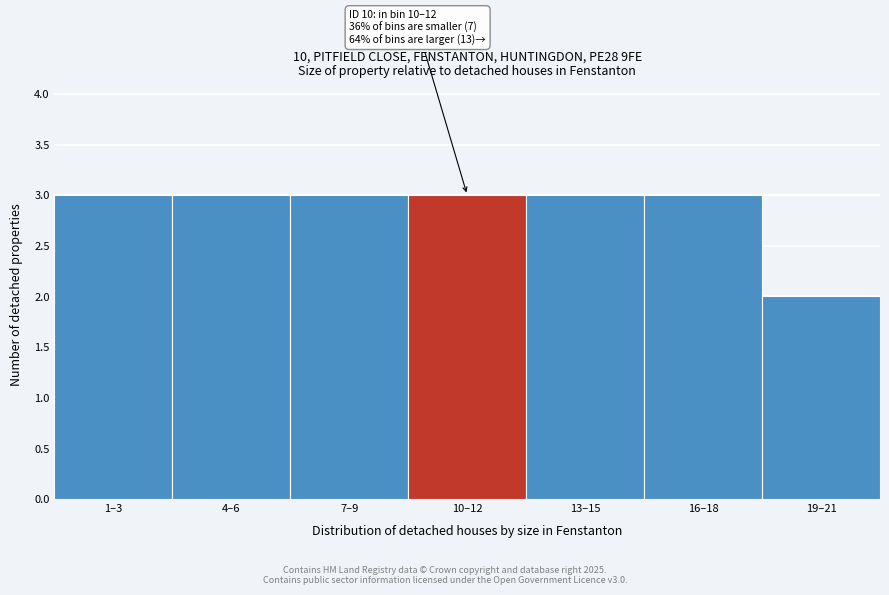

Reading right to left, extract all data points from this chart.

2	3	3	3	3	3	3